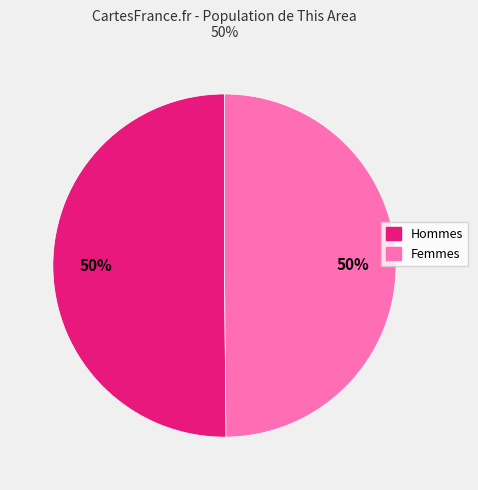

To the nearest percent, what is the average slice percentage?

50%